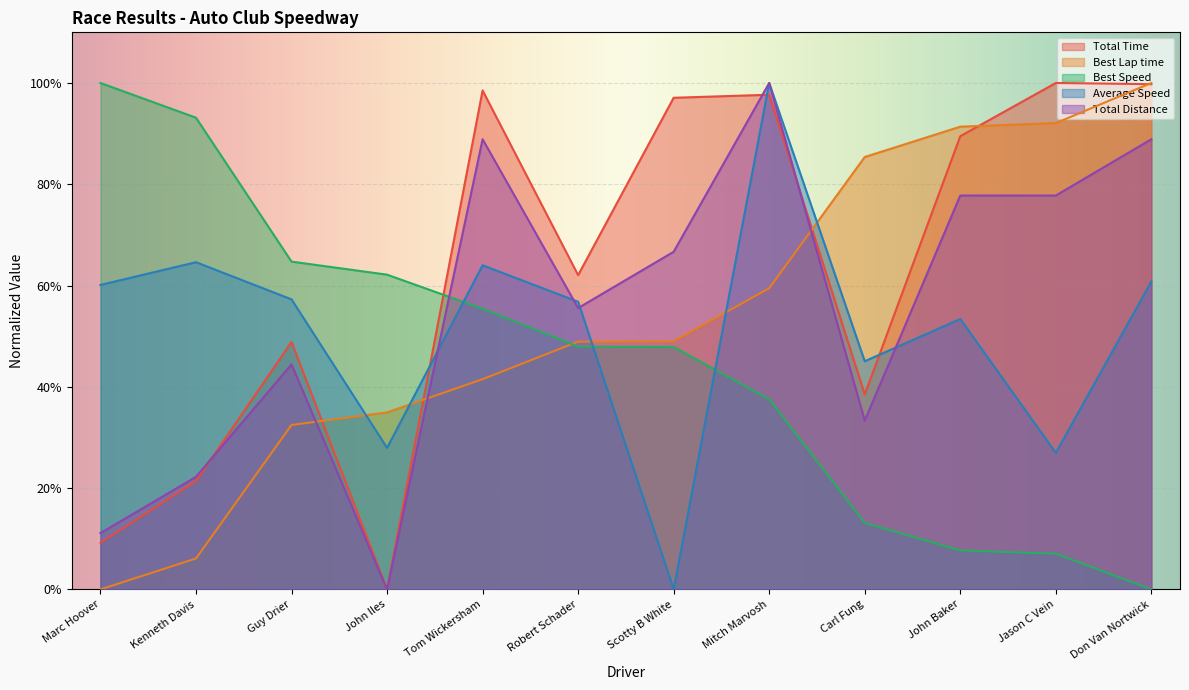

How many lines are shown in the chart?

5